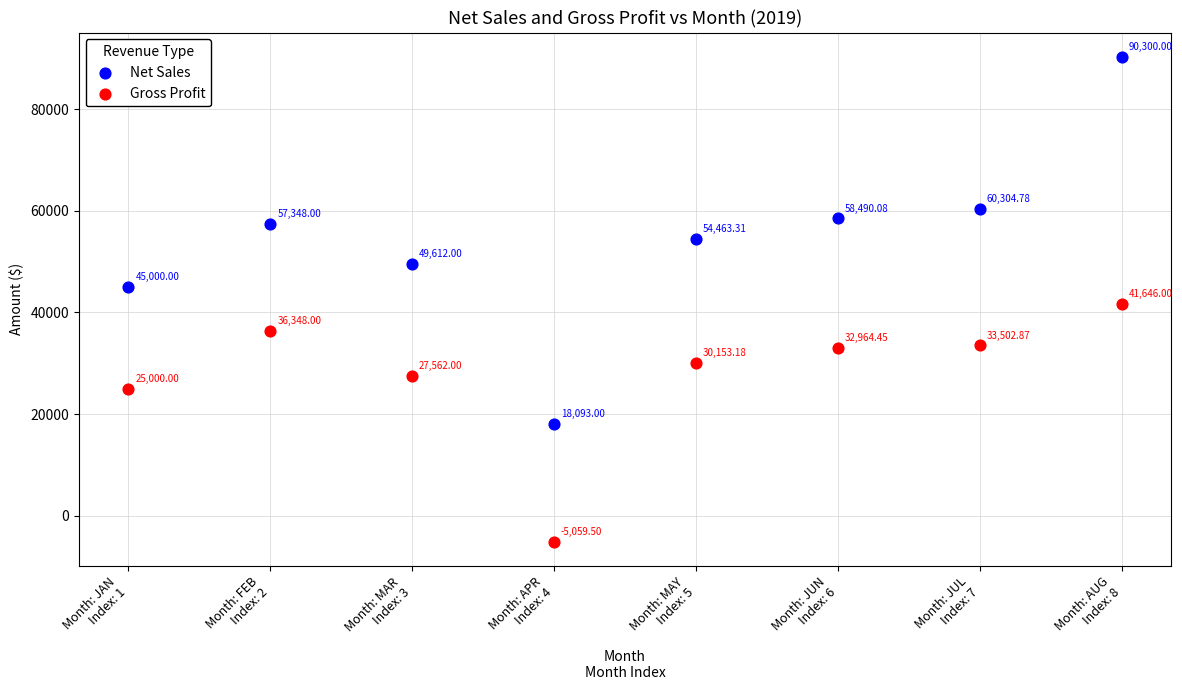

Across all data points, what is the range of Y values (max minus min)?

95359.5